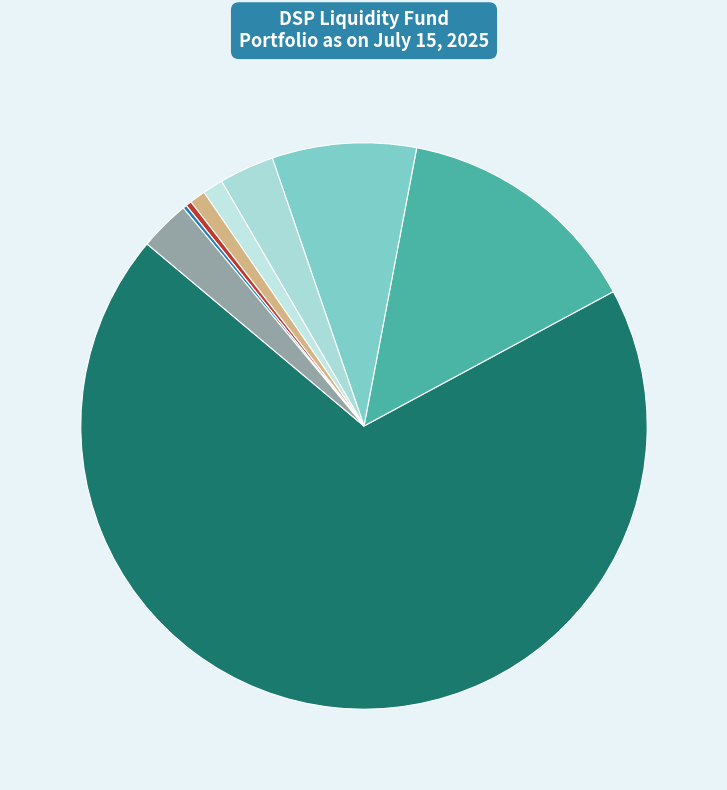

How many segments does this pie chart have?

9